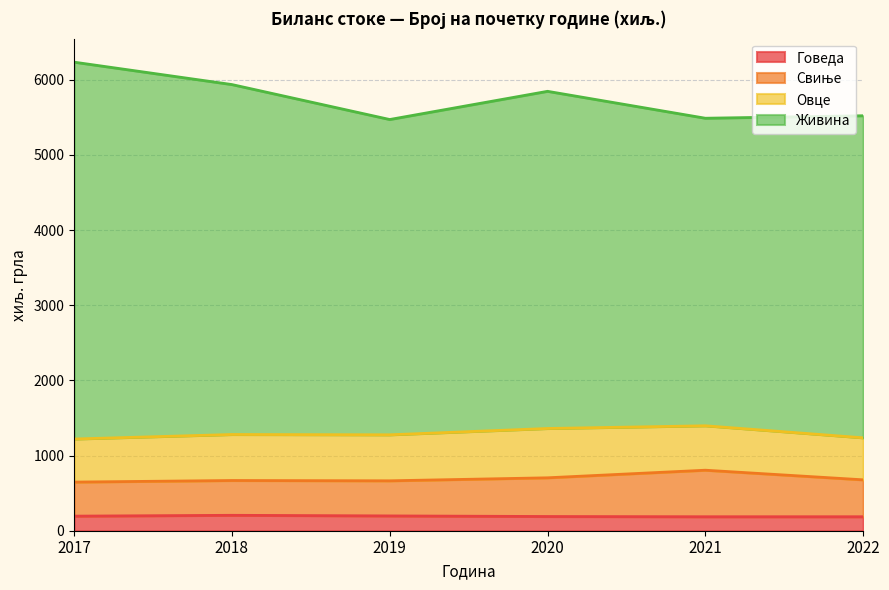

Which has a higher value, 2021 or 2017?

2017